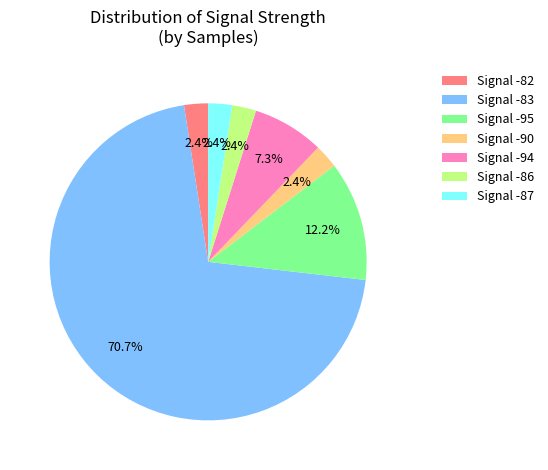

Between Signal -87 and Signal -94, which is larger?

Signal -94